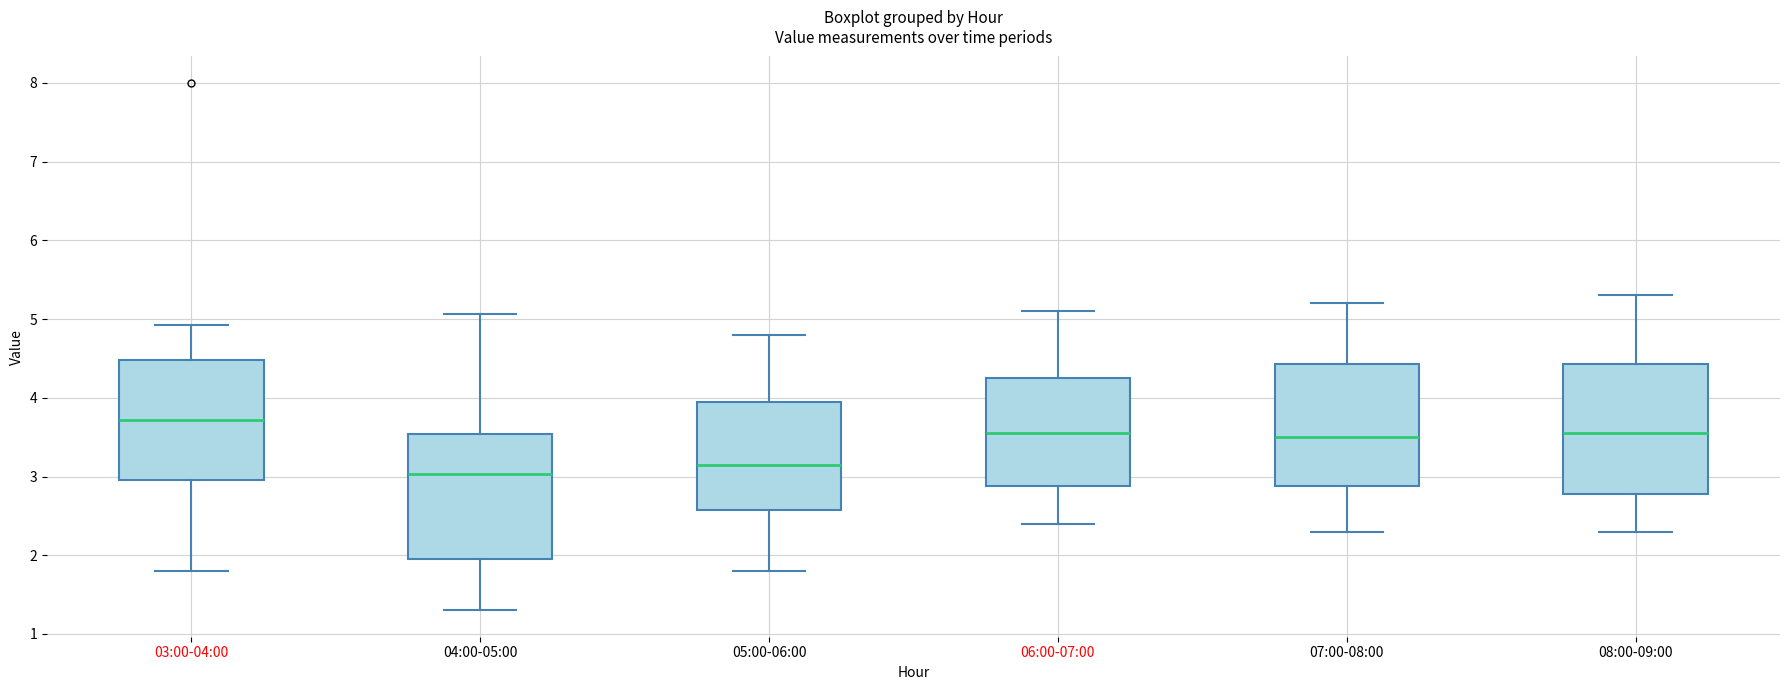

Where is the upper edge of the box for 07:00-08:00 on the y-axis? The values are not printed on the chart, so give them approximately, as read against the axis.

4.4